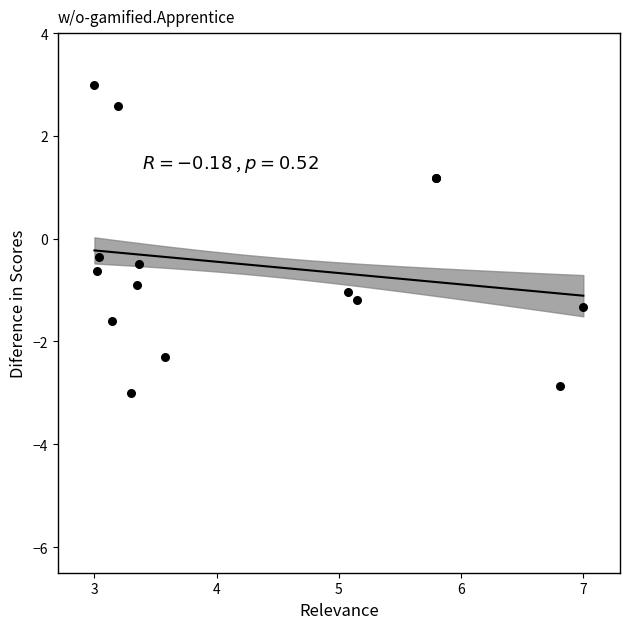

What Y value in the scatter plot is closest to 0?

-0.3